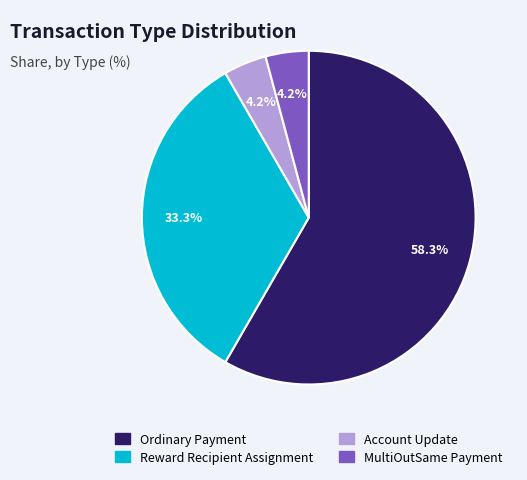

Which slice is the largest?

Ordinary Payment